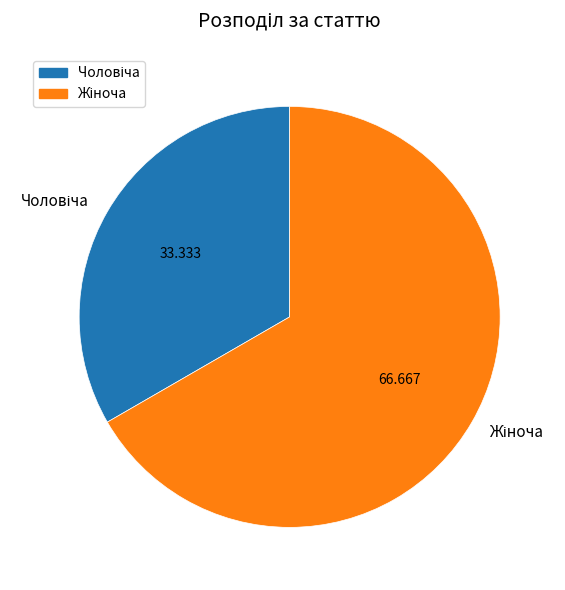

Does any single category account for the majority?

Yes